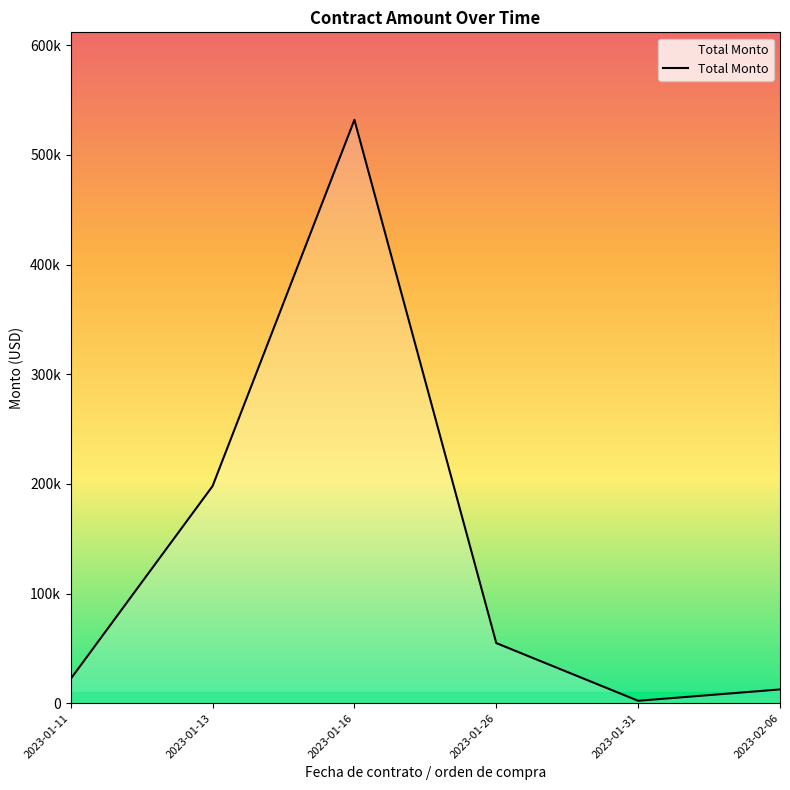

Is this an area chart (filled region under the line)?

Yes